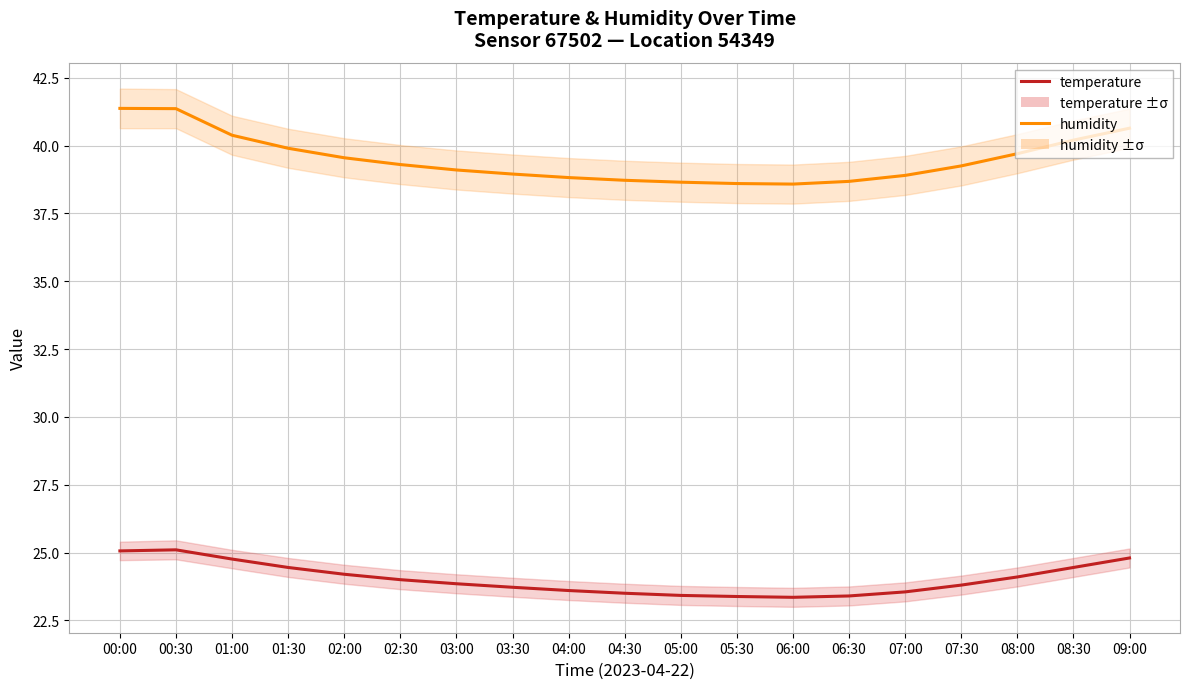

What position from the right is 09:00?

1